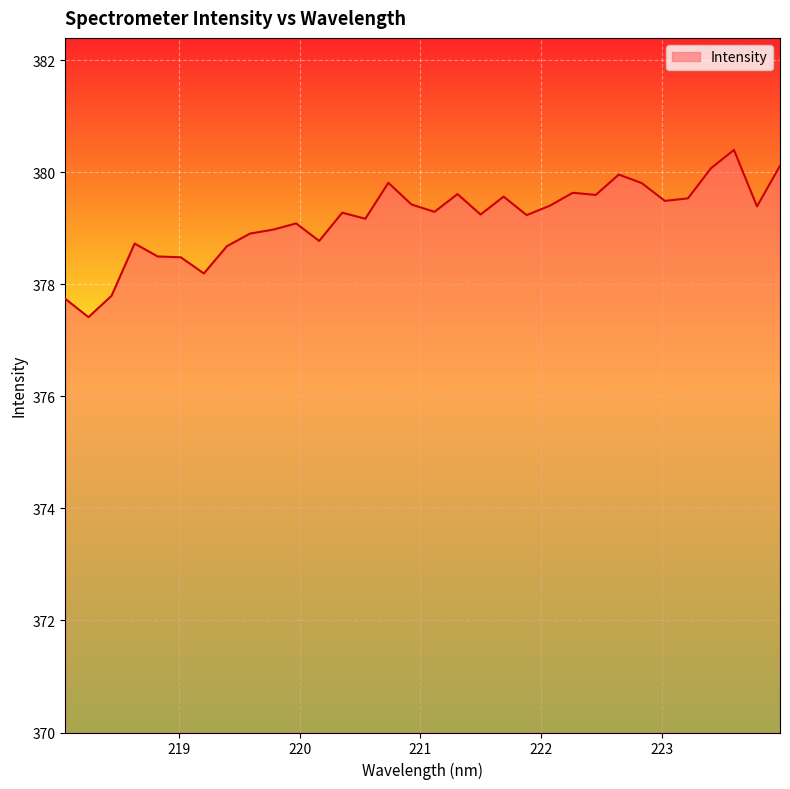

Does the chart display data point markers on the line(s)?

No